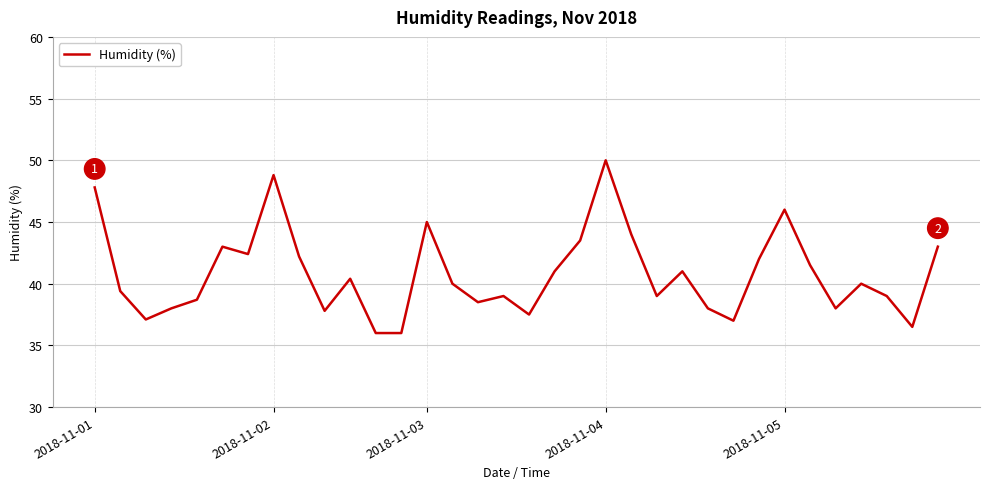

How many interior local peaks (higher than both neighbors) does the data have?

9